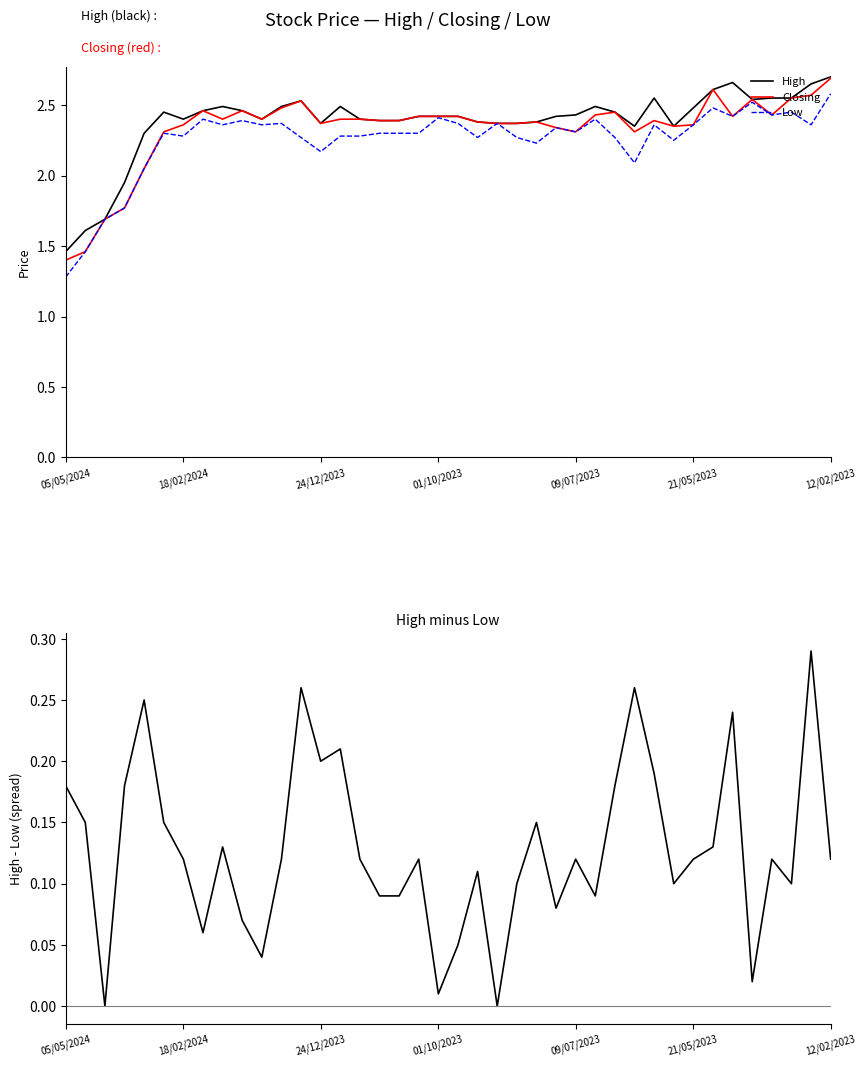

Count the number of categories in the chart.

40